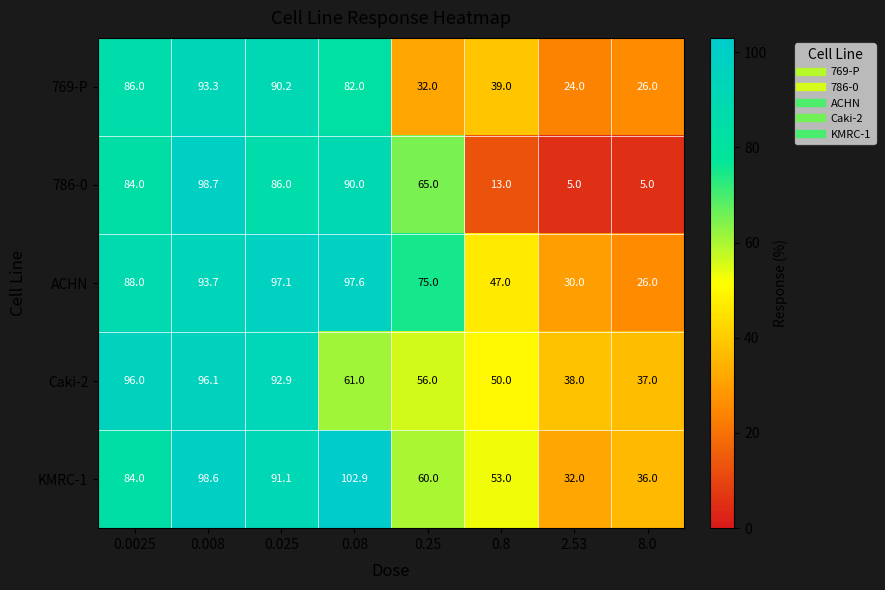

What is the sum of the ACHN values at 0.025 and 2.53?

127.1